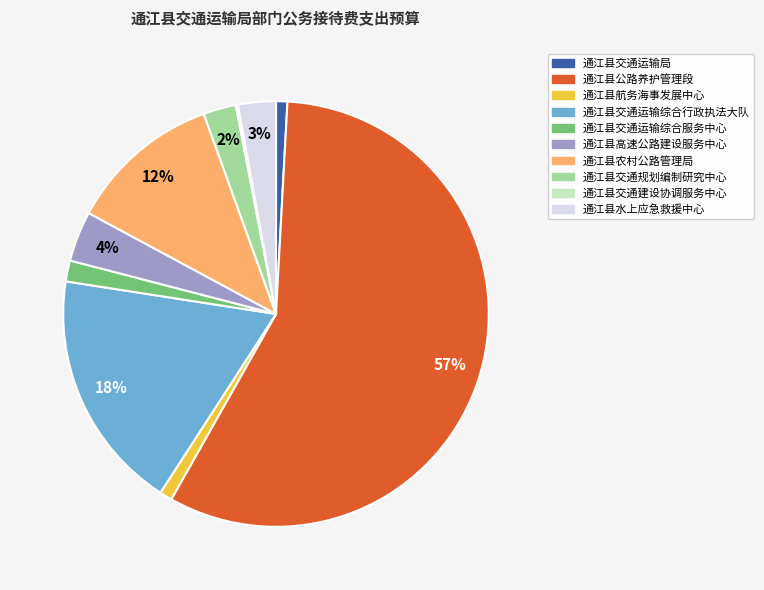

Does 通江县公路养护管理段 represent more than half of the total?

Yes